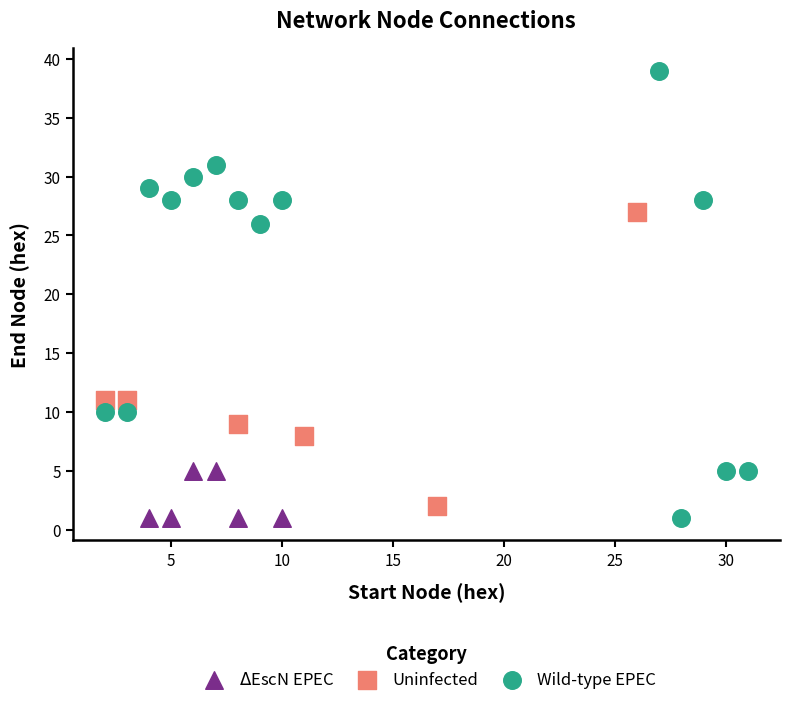

Which series reaches the maximum Y coordinate?

Wild-type EPEC